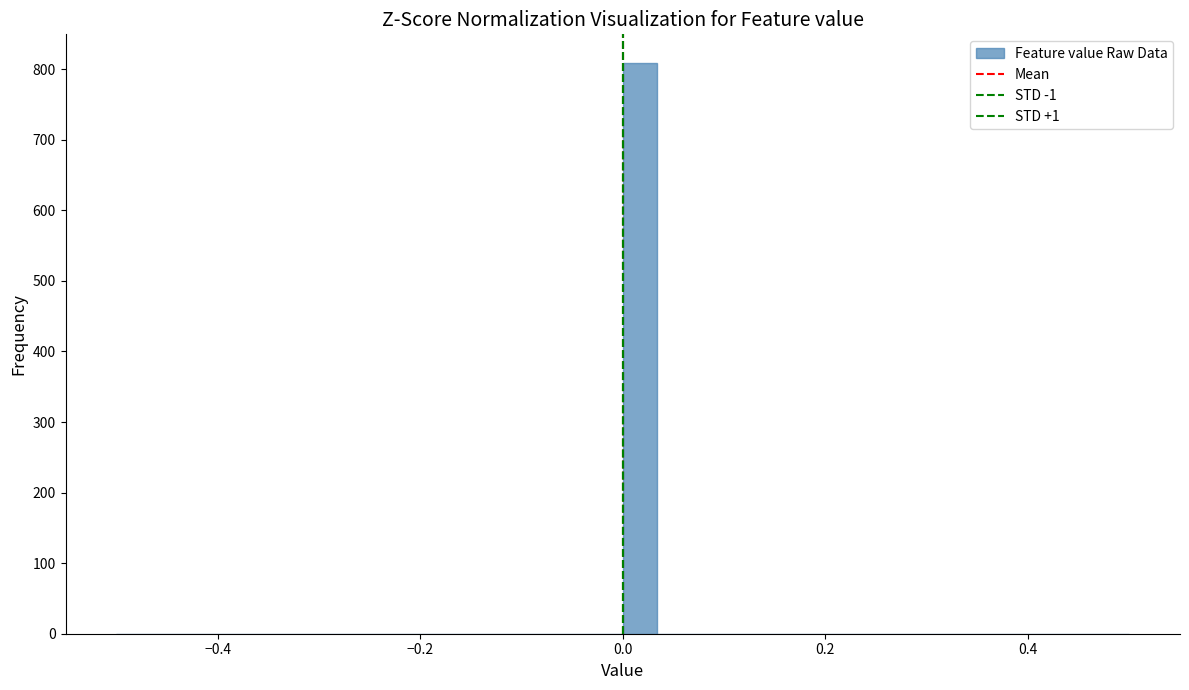

Read against the x-axis, roughly where is the centre of the tallest bar?

0.02